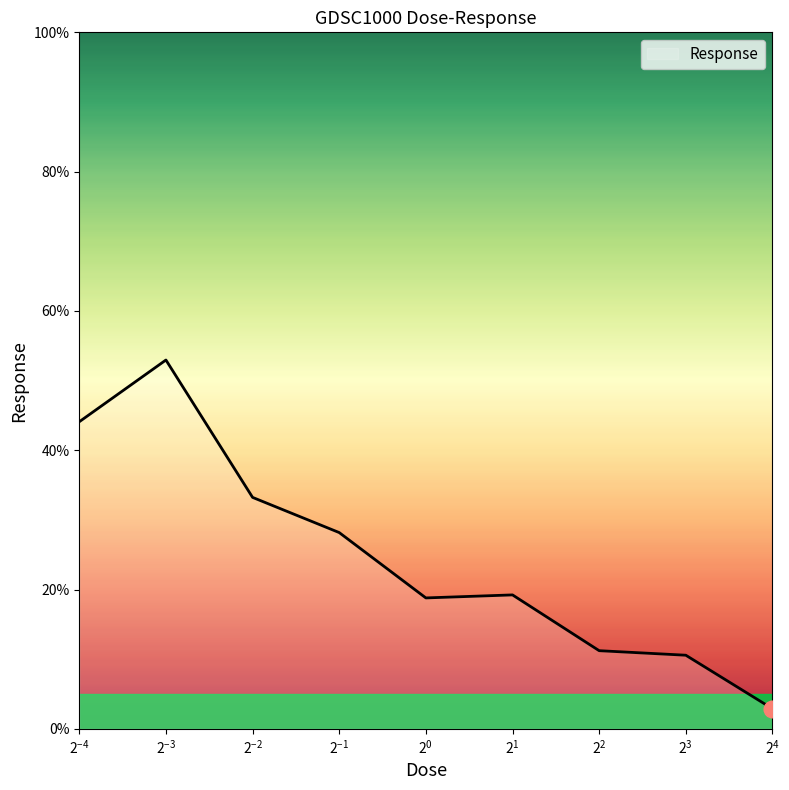

What is the difference between the maximum and minimum values?

50.1